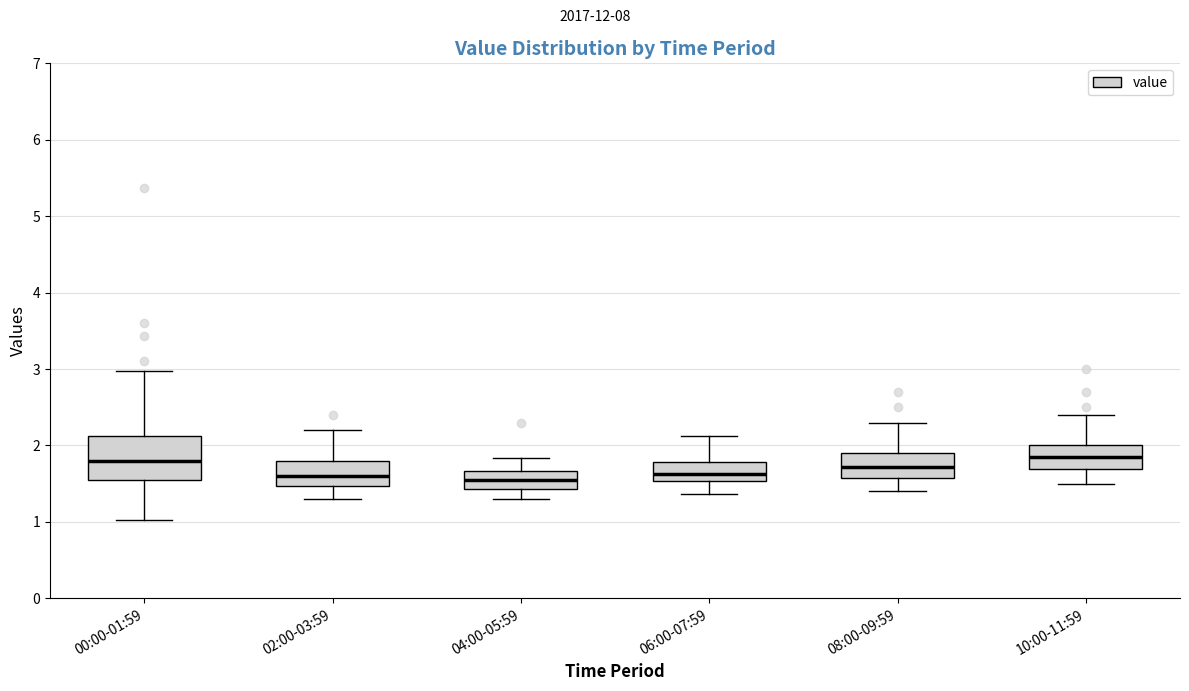

Where is the lower edge of the box for 02:00-03:59 on the y-axis? The values are not printed on the chart, so give them approximately, as read against the axis.

1.5